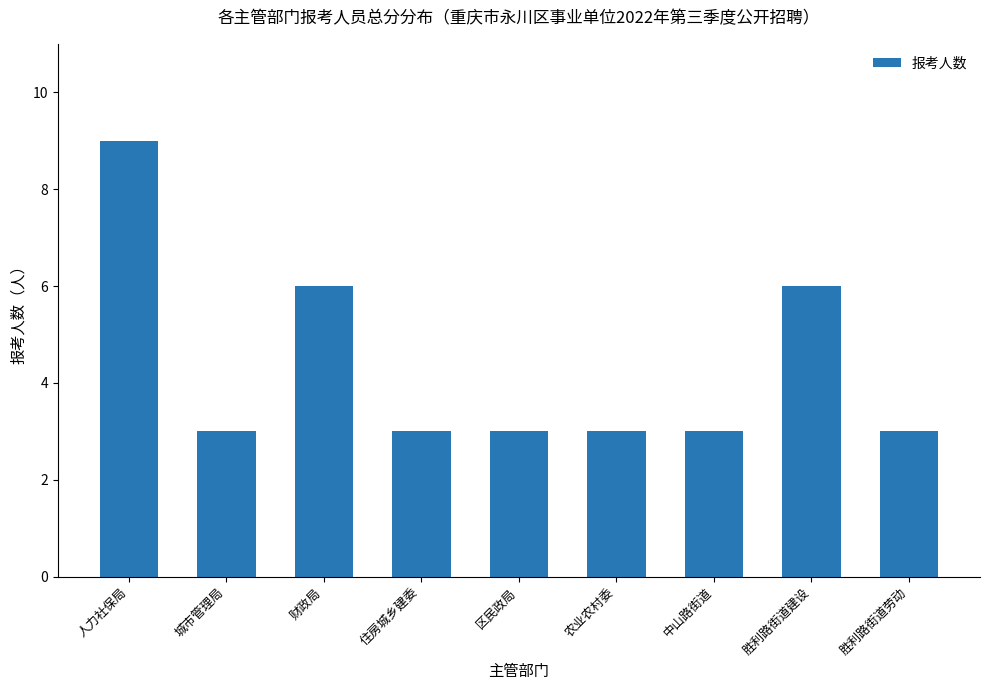

What is the greatest value displayed?

9